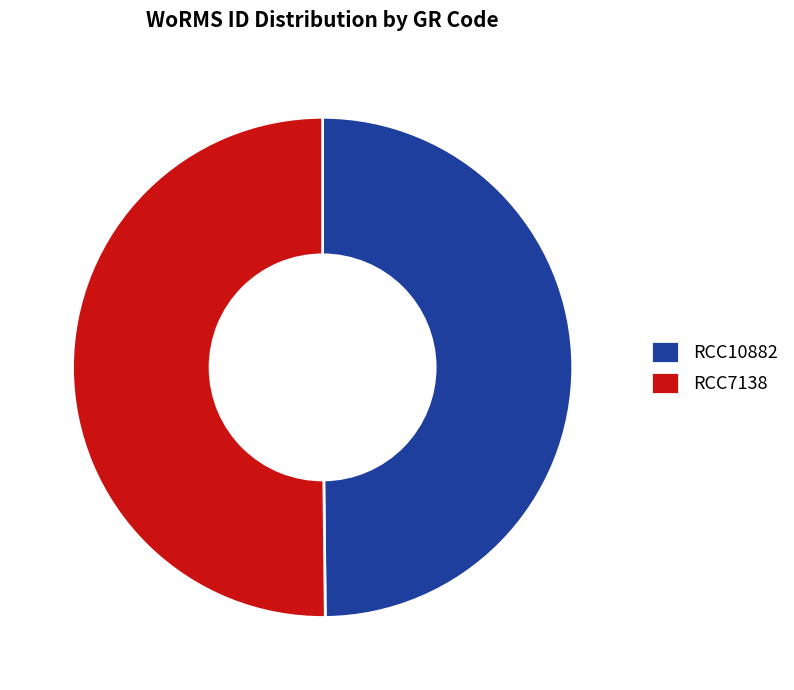

True or false: RCC7138 accounts for 36% of the total.

False